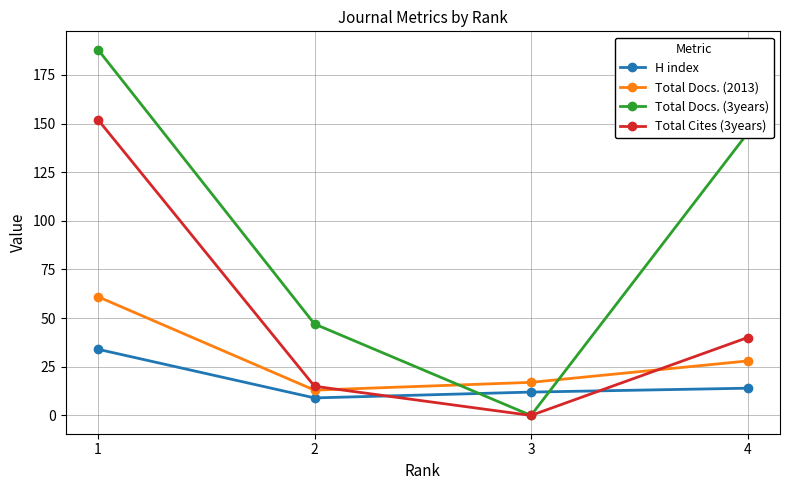

Does the chart have visible grid lines?

Yes